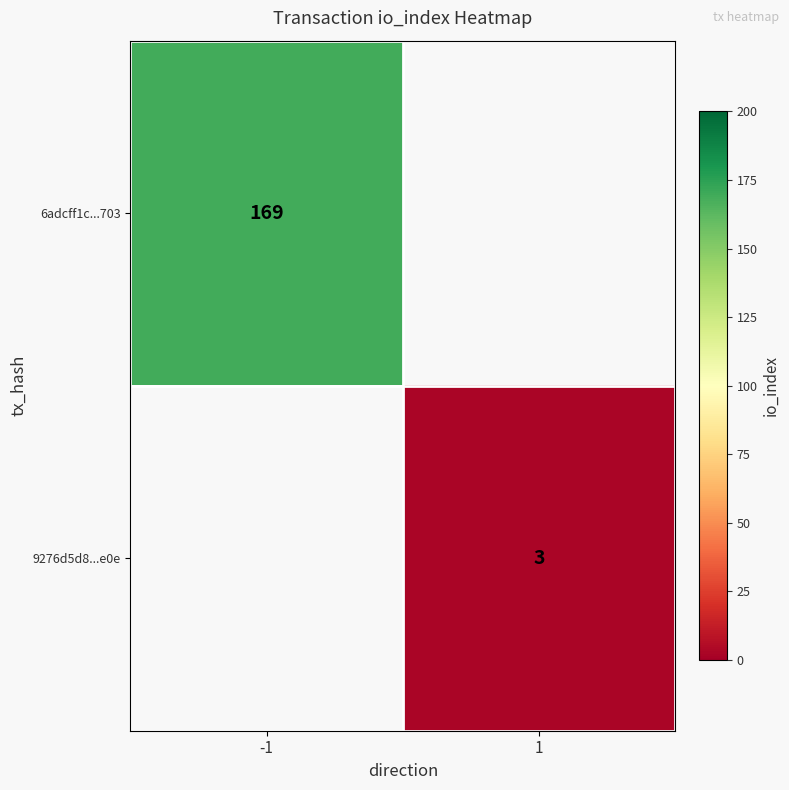

The value of 9276d5d8...e0e at 1 is 4. True or false?

False